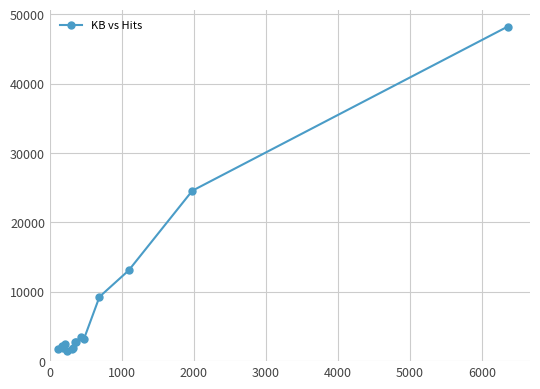

True or false: the data has more than 0 interior local peaks.

True